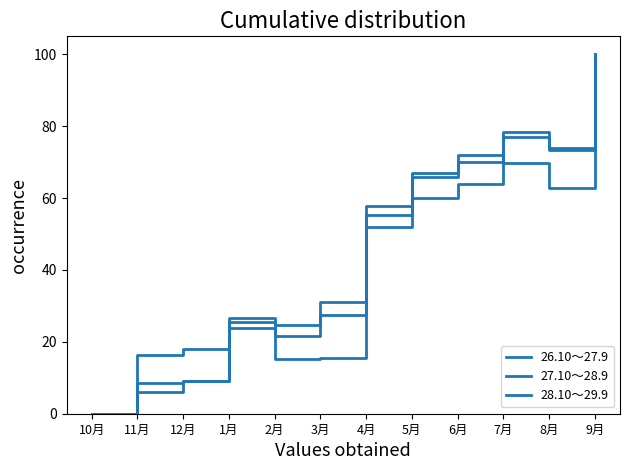

True or false: 28.10～29.9 has a value of 15.1 at 2月.

True